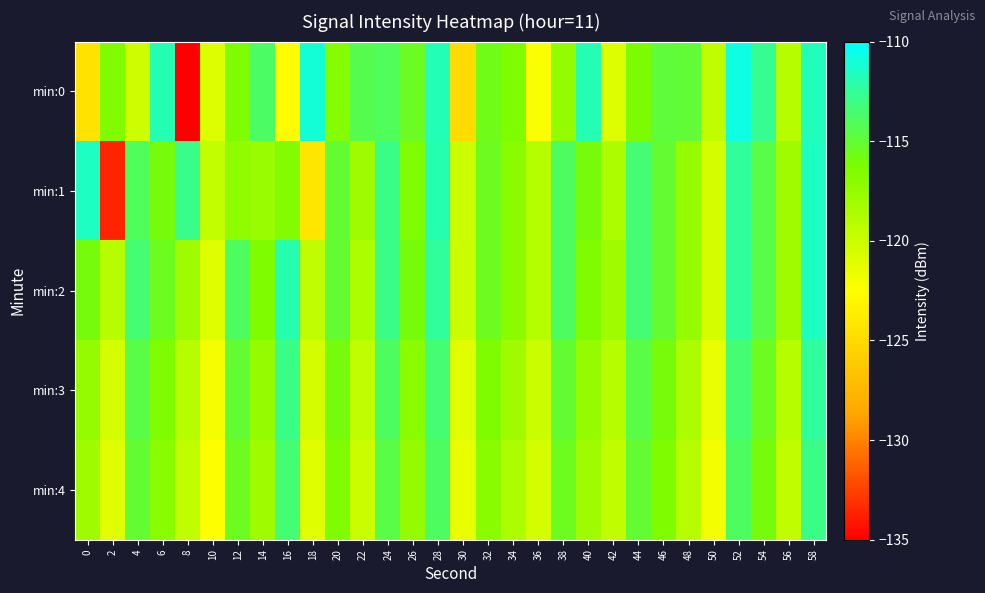

Reading left to right, extract all data points from this chart.

min:0: 0=-124.5	2=-116.5	4=-120.2	6=-111.9	8=-134.9	10=-120.8	12=-116.4	14=-113.9	16=-122.7	18=-111.0	20=-116.8	22=-114.4	24=-114.0	26=-115.4	28=-111.8	30=-124.9	32=-115.7	34=-116.4	36=-122.3	38=-117.4	40=-111.9	42=-120.9	44=-116.3	46=-114.8	48=-115.0	50=-119.5	52=-110.8	54=-112.7	56=-119.1	58=-111.7
min:1: 0=-111.5	2=-133.6	4=-114.1	6=-116.0	8=-112.9	10=-119.6	12=-117.2	14=-117.7	16=-116.6	18=-124.3	20=-115.0	22=-118.0	24=-113.0	26=-116.5	28=-112.0	30=-120.0	32=-115.5	34=-117.0	36=-119.0	38=-114.0	40=-116.0	42=-118.5	44=-113.5	46=-115.0	48=-117.5	50=-120.5	52=-112.5	54=-114.5	56=-118.0	58=-111.5
min:2: 0=-116.0	2=-119.0	4=-113.5	6=-115.5	8=-118.0	10=-121.0	12=-114.0	14=-116.5	16=-112.0	18=-119.5	20=-115.0	22=-118.5	24=-113.0	26=-116.0	28=-112.5	30=-120.0	32=-115.5	34=-117.0	36=-119.0	38=-114.0	40=-116.5	42=-118.0	44=-113.5	46=-115.0	48=-117.5	50=-120.5	52=-112.5	54=-114.5	56=-118.0	58=-111.5
min:3: 0=-117.5	2=-120.5	4=-114.5	6=-116.5	8=-119.0	10=-122.0	12=-115.0	14=-117.5	16=-113.0	18=-120.5	20=-116.0	22=-119.5	24=-114.0	26=-117.0	28=-113.5	30=-121.0	32=-116.5	34=-118.0	36=-120.0	38=-115.0	40=-117.5	42=-119.0	44=-114.5	46=-116.0	48=-118.5	50=-121.5	52=-113.5	54=-115.5	56=-119.0	58=-112.5
min:4: 0=-118.0	2=-121.0	4=-115.0	6=-117.0	8=-119.5	10=-122.5	12=-115.5	14=-118.0	16=-113.5	18=-121.0	20=-116.5	22=-120.0	24=-114.5	26=-117.5	28=-114.0	30=-121.5	32=-117.0	34=-118.5	36=-120.5	38=-115.5	40=-118.0	42=-119.5	44=-115.0	46=-116.5	48=-119.0	50=-122.0	52=-114.0	54=-116.0	56=-119.5	58=-113.0